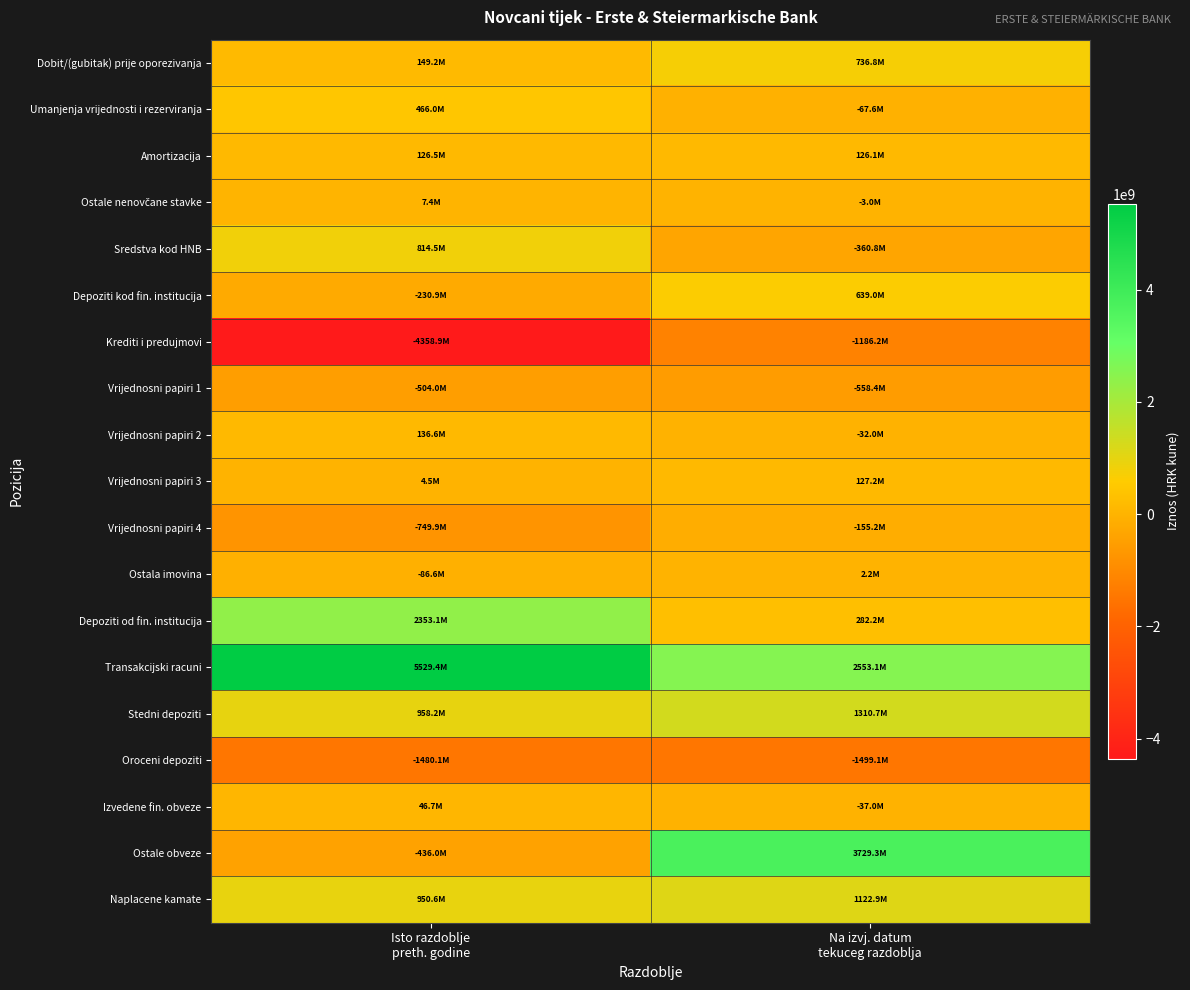

Which series has the widest spread of values?

Ostale obveze